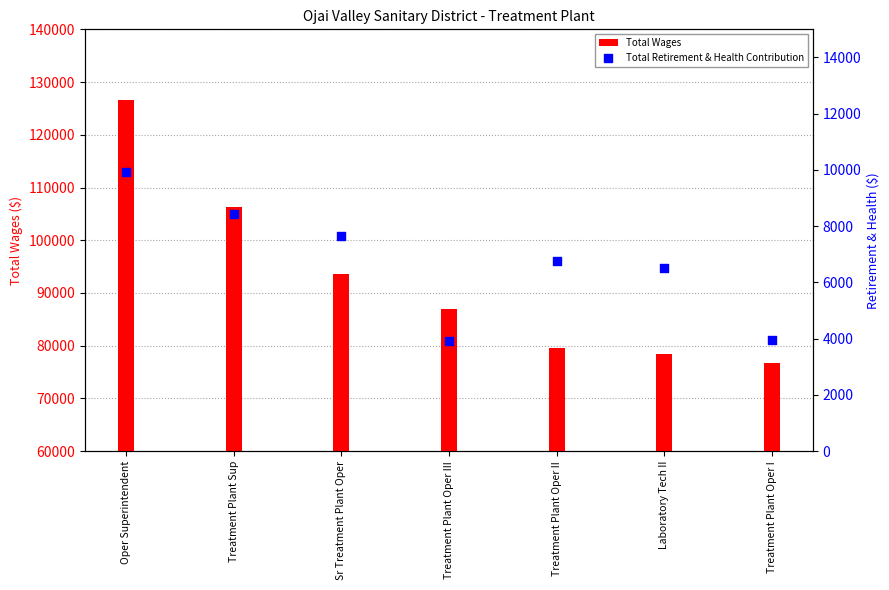

What is the total value across all series at Oper Superintendent?

136464